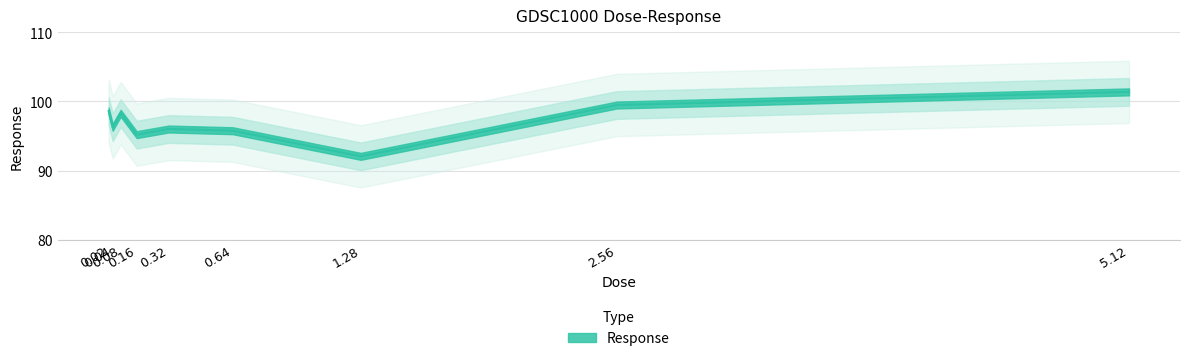

Which category has the highest value across all series?

5.12